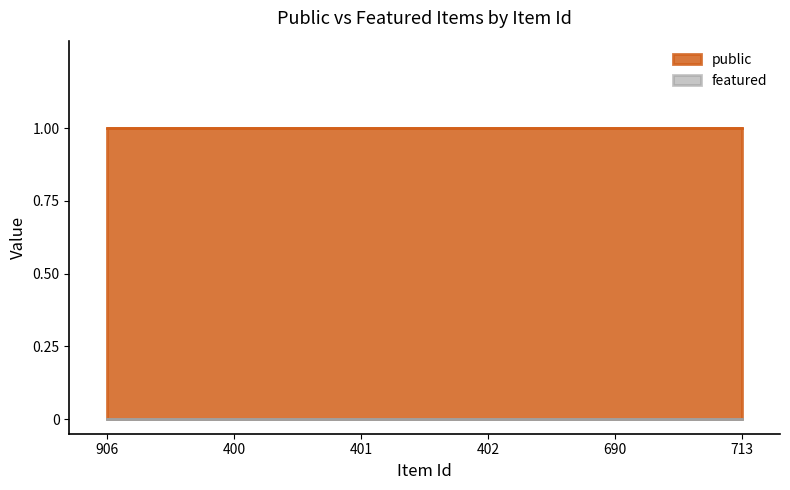

Read the public value at 401.

1